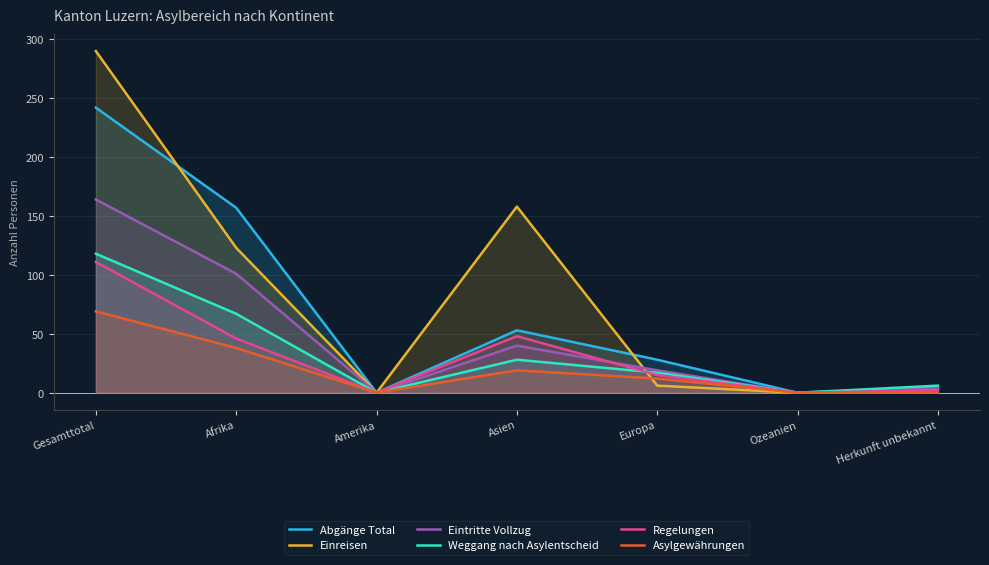

In Eintritte Vollzug, how many points are lower than both neighbors (excluding endpoints)?

2